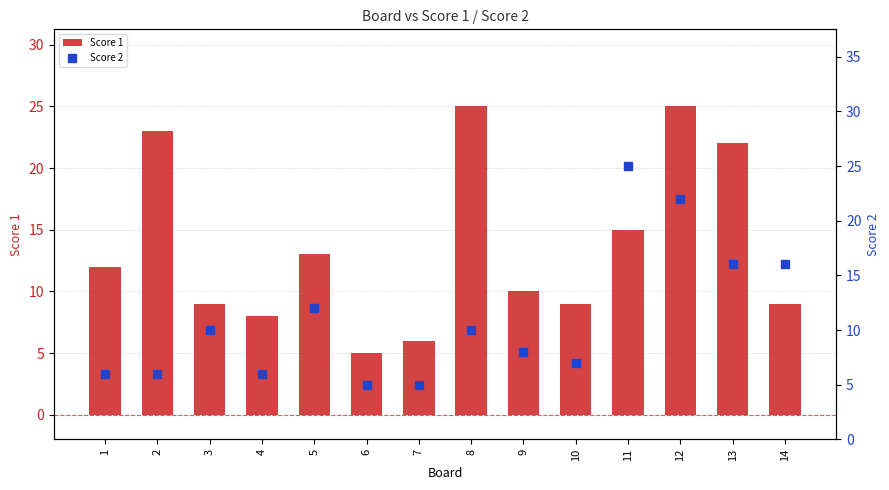

At how many categories does at least one series exceed 6?

12